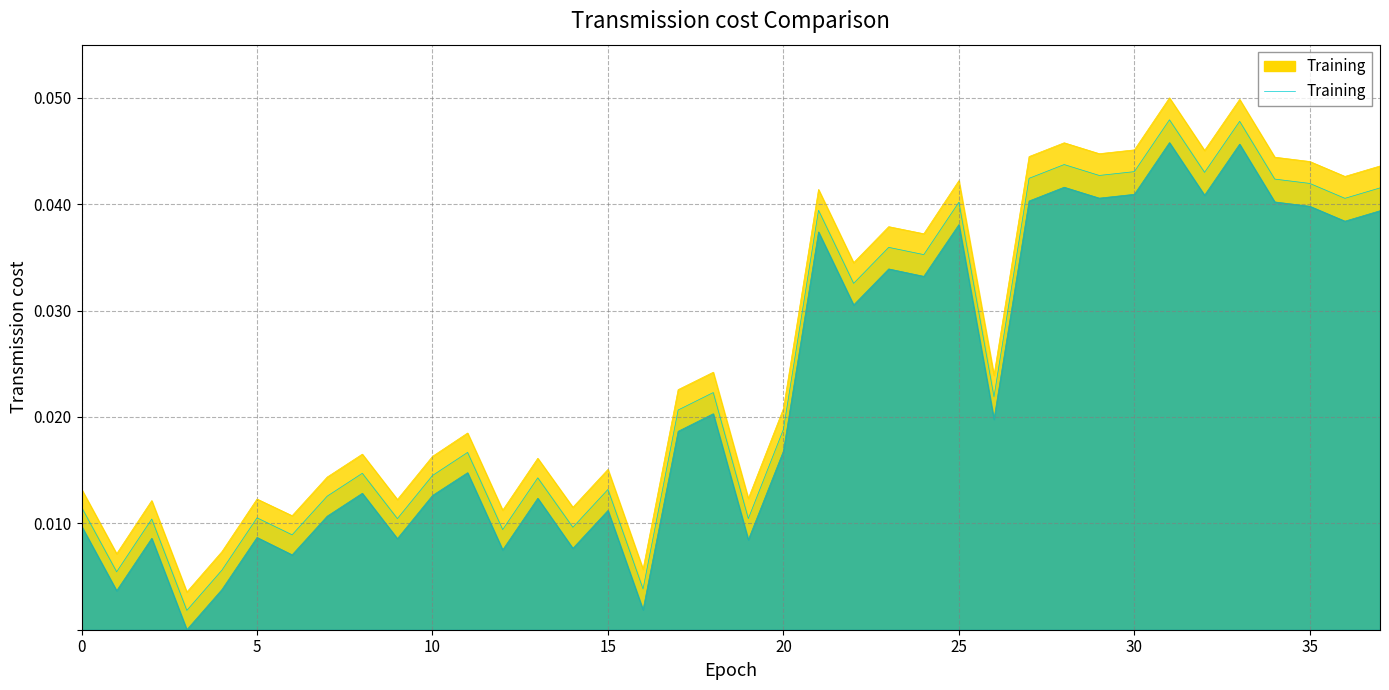

True or false: FREQ_L_EQUALS_ZERO has a value of 0.0 at 4.

False